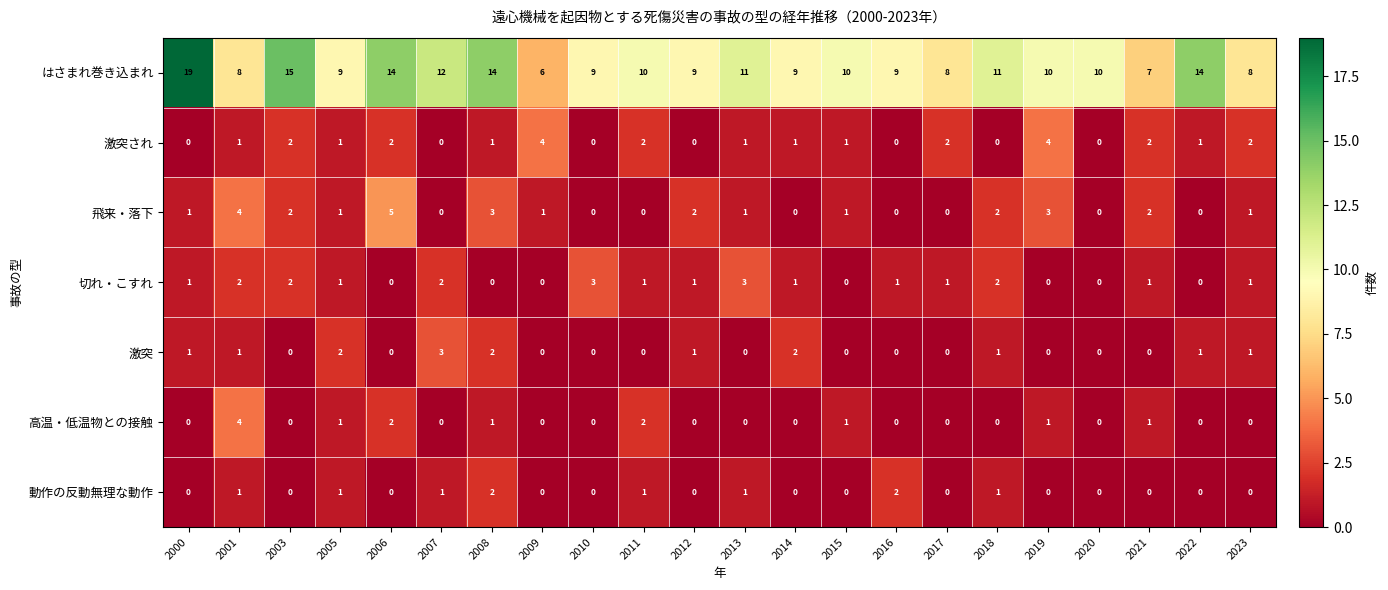

What is the spread (max minus min) of values at 2011?

10